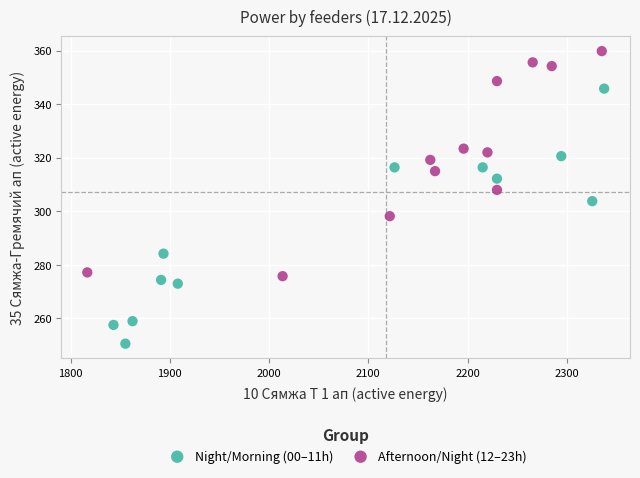

Which series contains the highest Y value?

Afternoon/Night (12–23h)